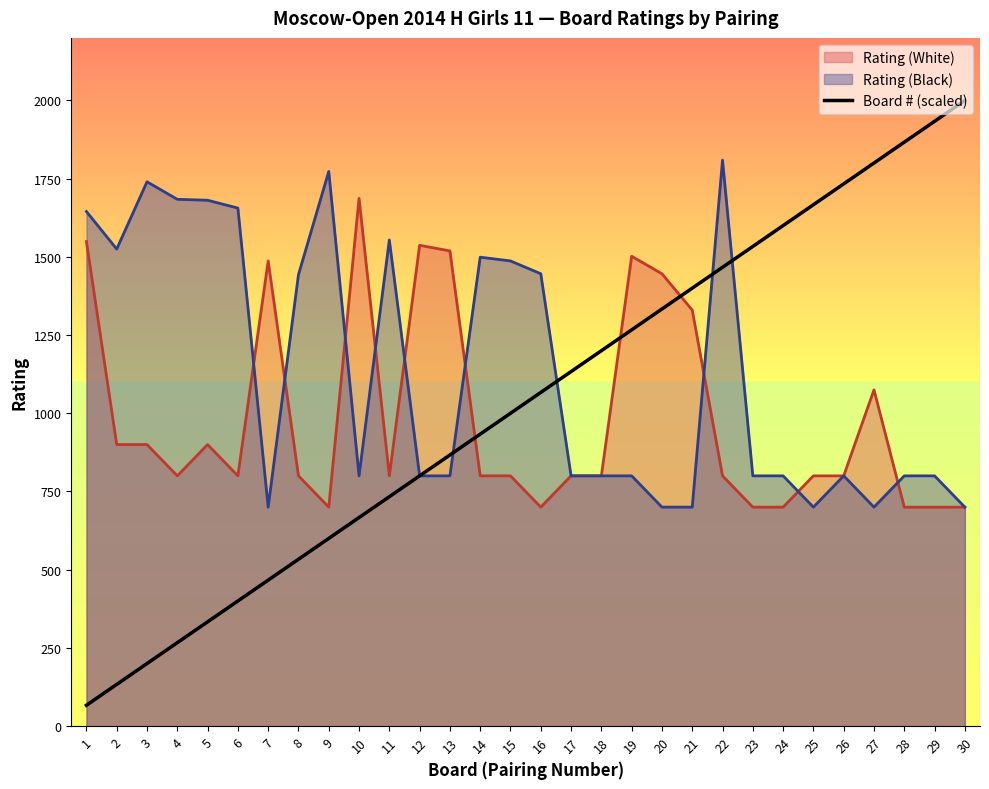

How many lines are shown in the chart?

3